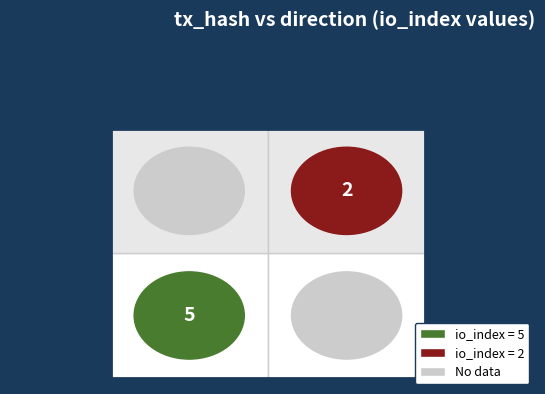

The value of tx_hash_2 at 1 is 5. True or false?

True